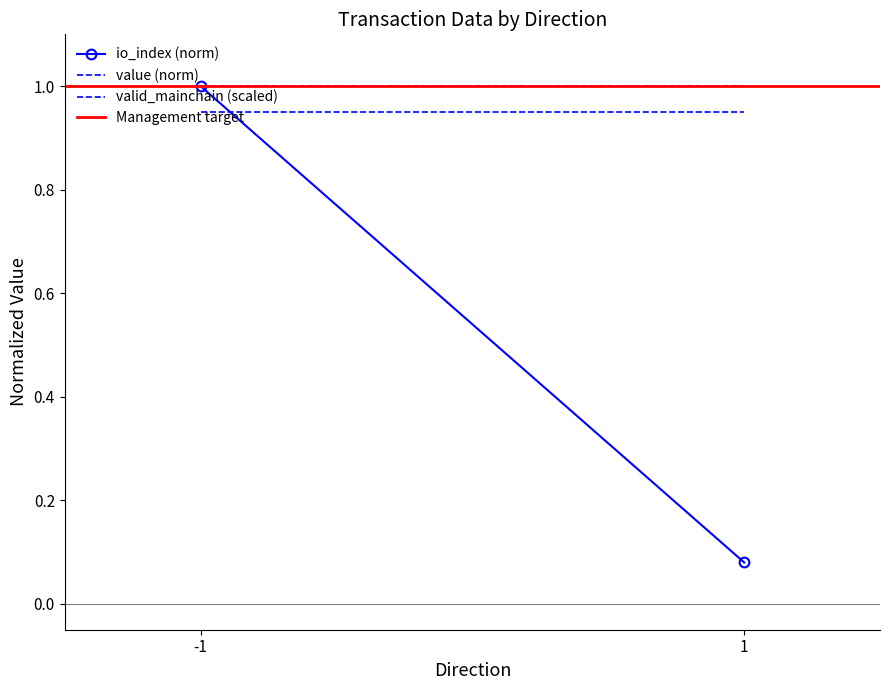

What are all the series names shown in the legend?

io_index (norm), value (norm), valid_mainchain (scaled), Management target